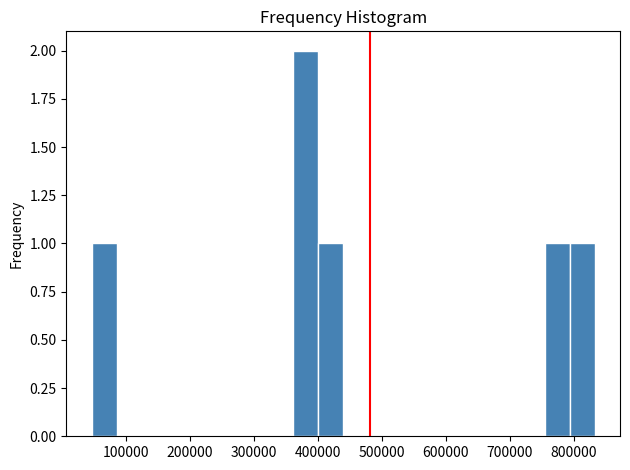

Read against the x-axis, roughly where is the centre of the tallest bar?

380000